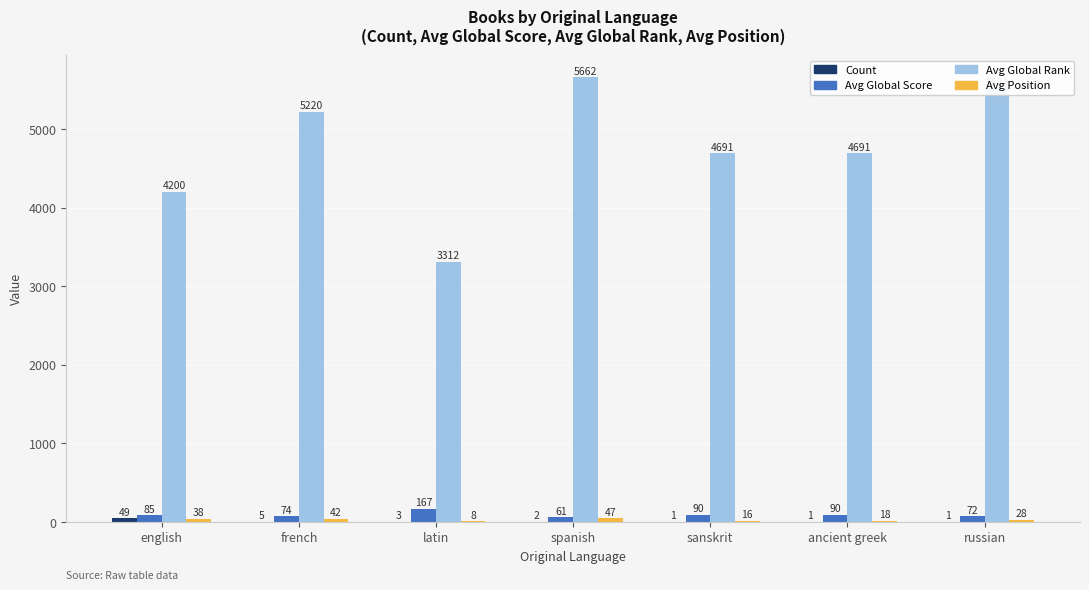

Between spanish and ancient greek, which series saw the biggest shift?

Avg Global Rank